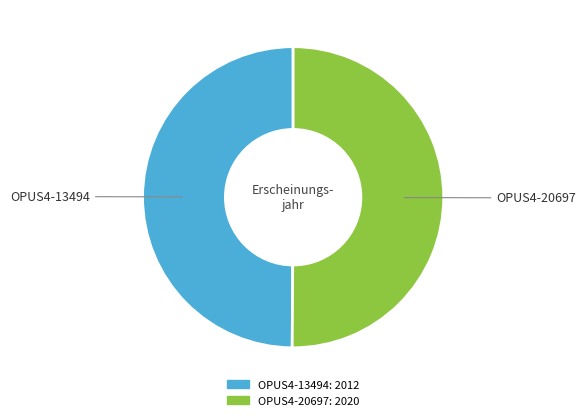

Combined, do OPUS4-13494 and OPUS4-20697 account for over 50%?

Yes